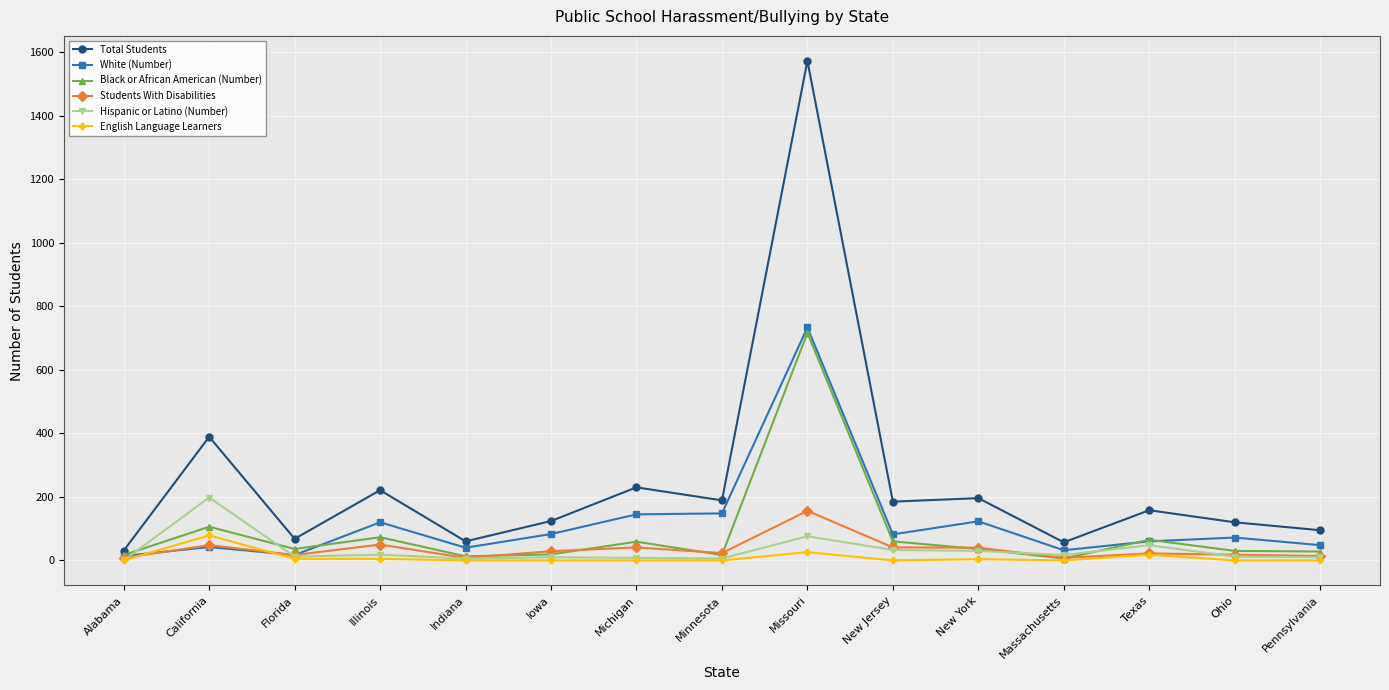

The value of Total Students at Indiana is 60. True or false?

True